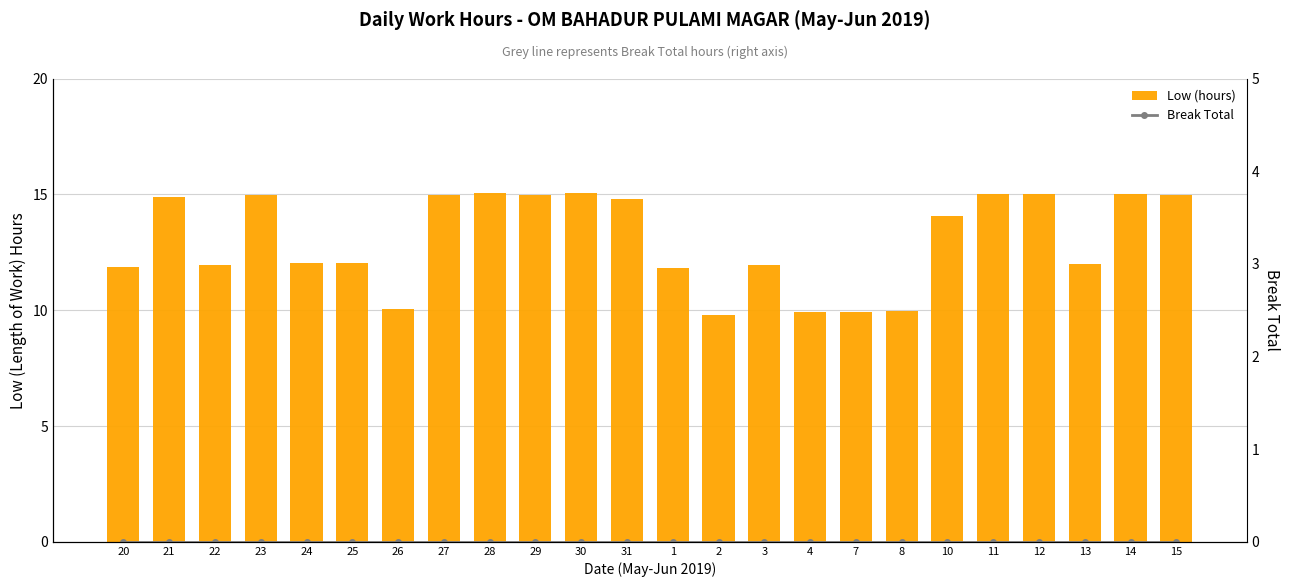

What are all the series names shown in the legend?

Low (hours), Break Total